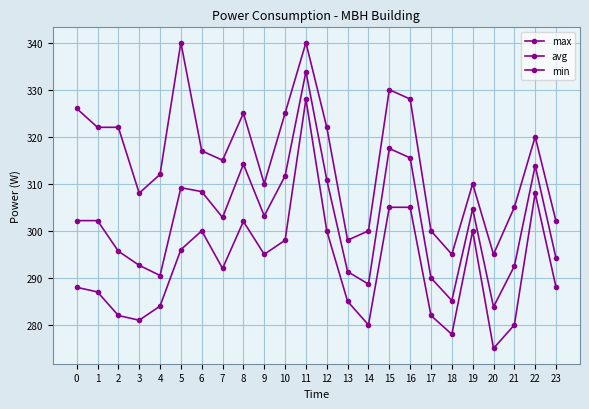

List the series in order of their peak value, highest first.

max, avg, min